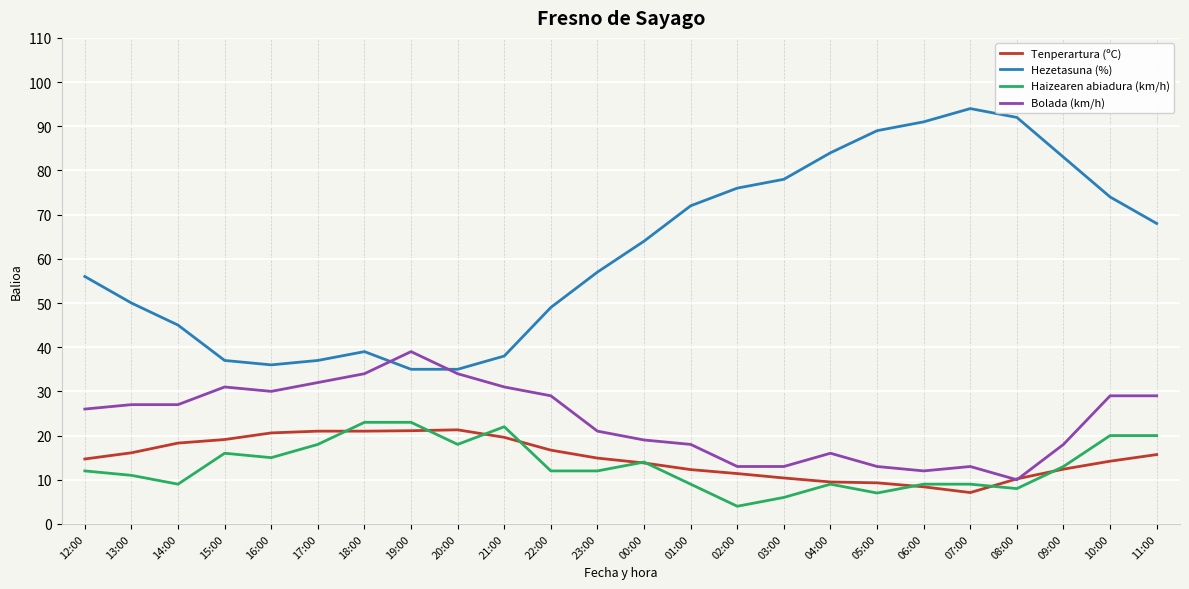

Is it true that Tenperartura (ºC) equals 21.0 at 17:00?

True